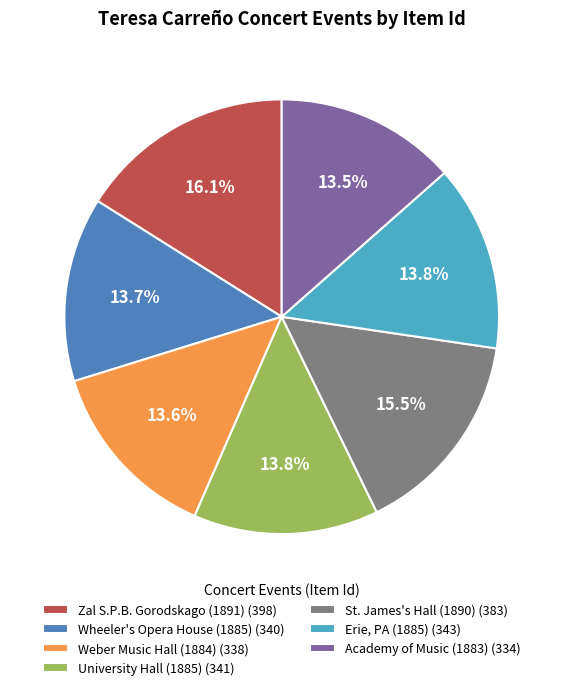

Between Zal S.P.B. Gorodskago (1891) (398) and Weber Music Hall (1884) (338), which is larger?

Zal S.P.B. Gorodskago (1891) (398)